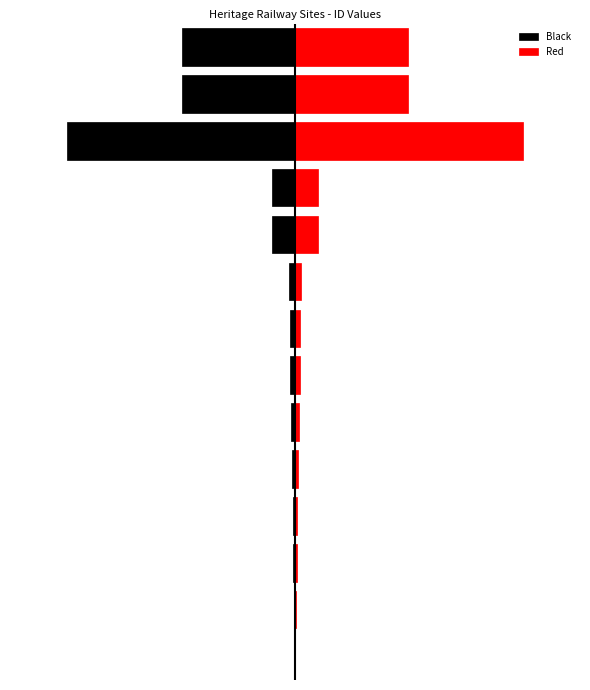

Is the value of Red at 2 greater than the value of Black at 7?

Yes